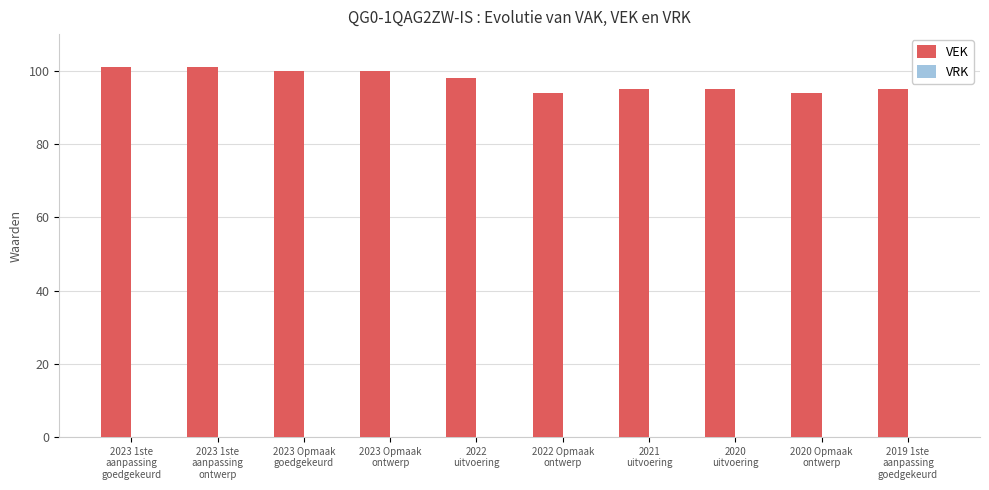

What is the label of the 10th bar from the left?

2019 1ste
aanpassing
goedgekeurd